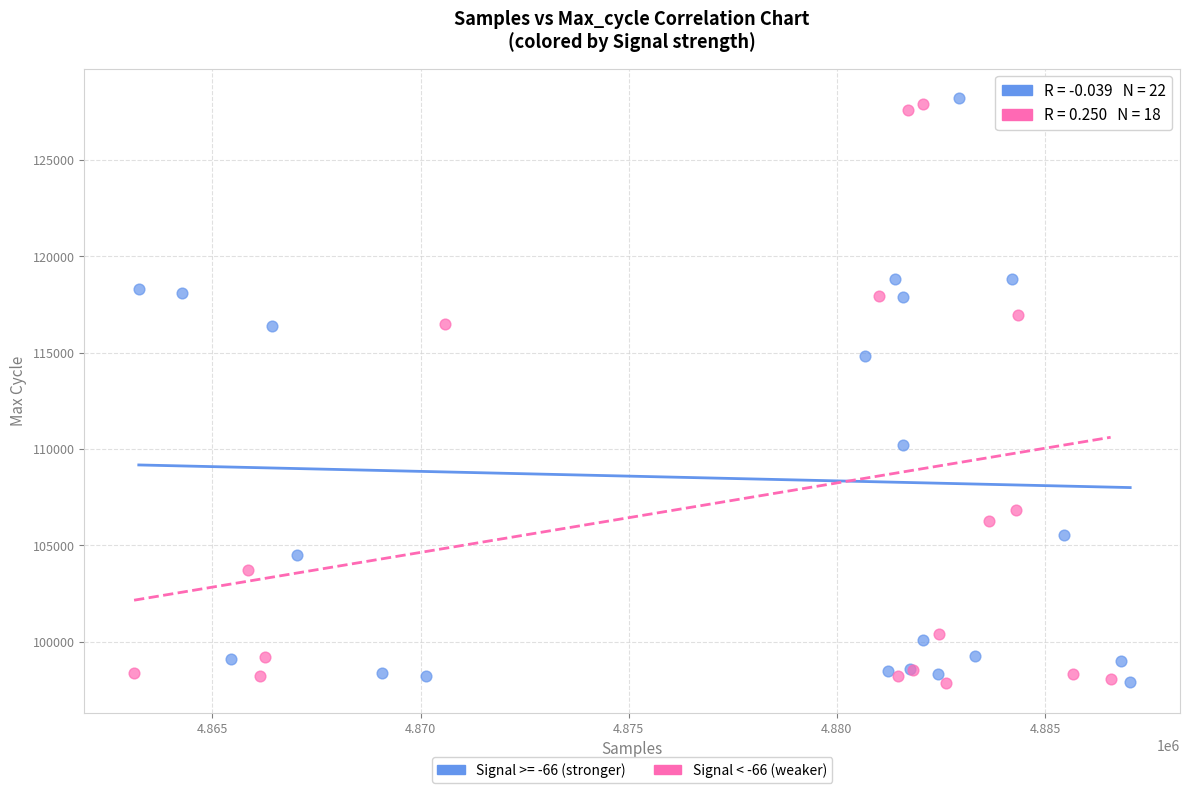

What are all the series names shown in the legend?

Signal >= -66 (stronger), Signal < -66 (weaker)